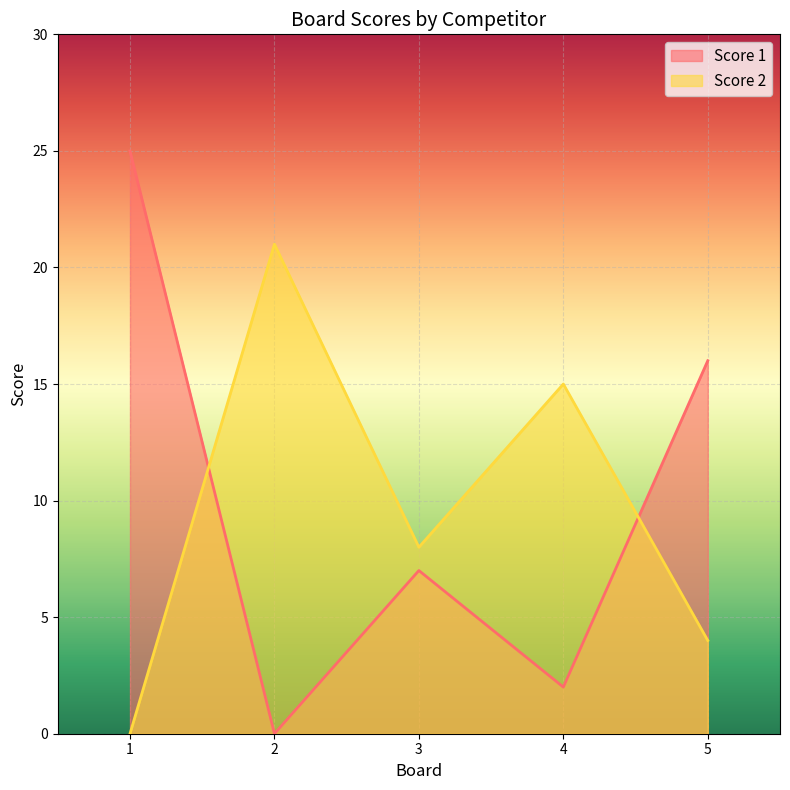

At which label does Score 2 reach its peak?

2